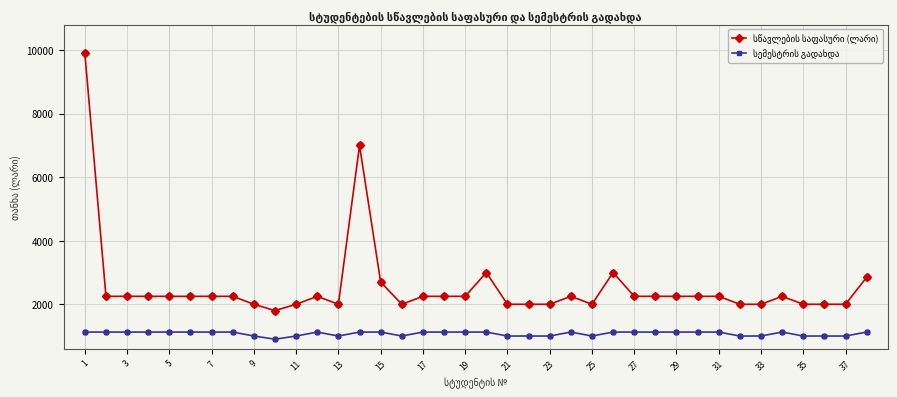

What is the smallest value displayed?

900